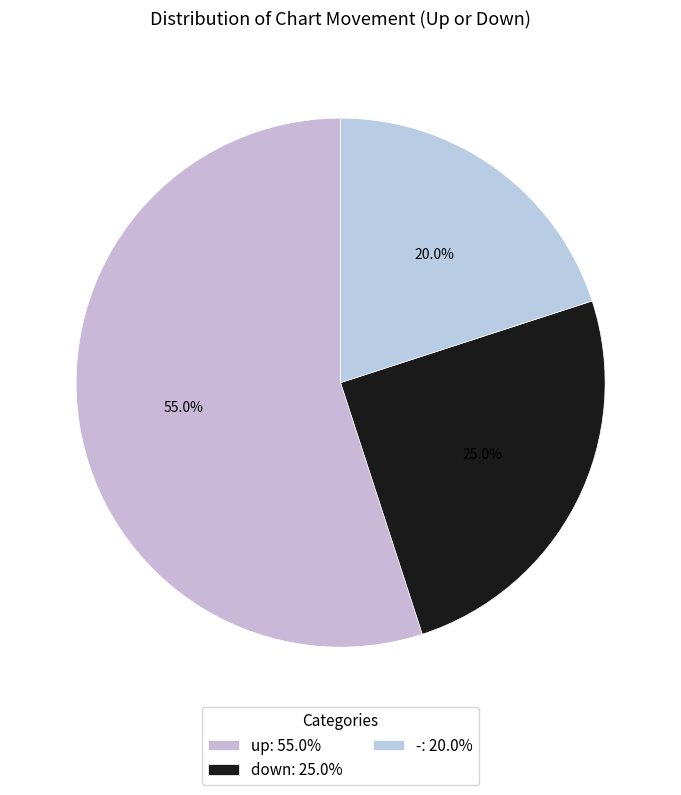

Rank the categories by value from highest to lowest.

up, down, -